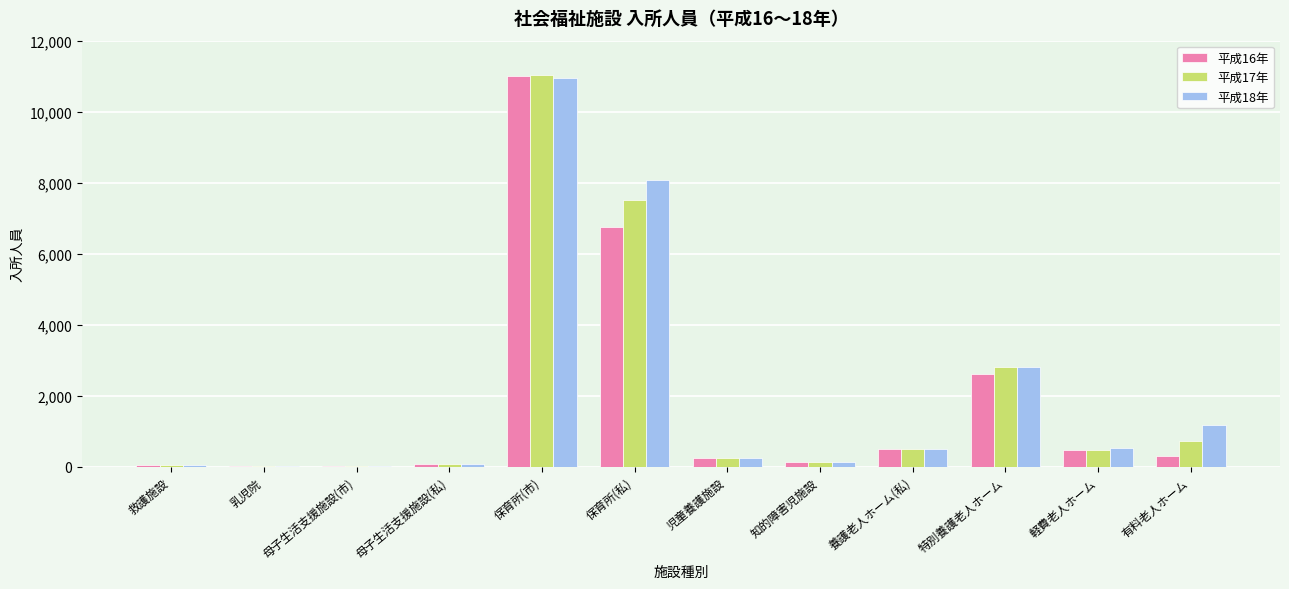

Between 保育所(市) and 特別養護老人ホーム, which series saw the biggest shift?

平成16年